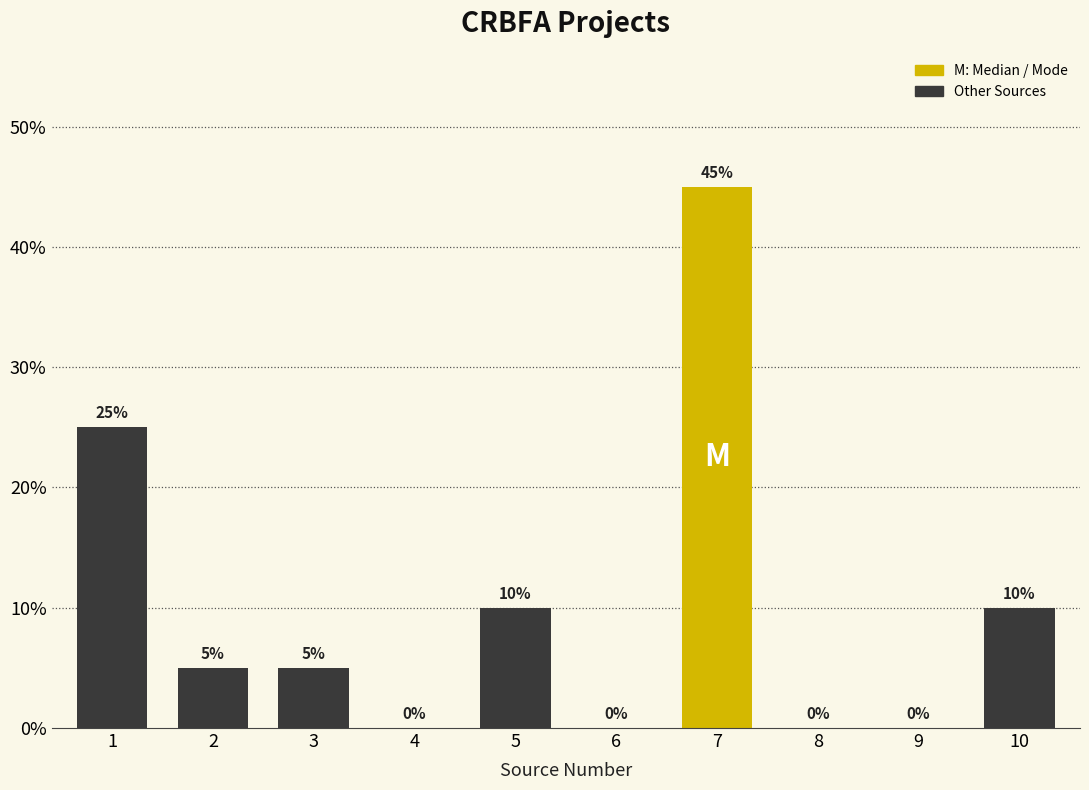

Reading right to left, what are all the values shown in this chart?

10=10	9=0	8=0	7=45	6=0	5=10	4=0	3=5	2=5	1=25